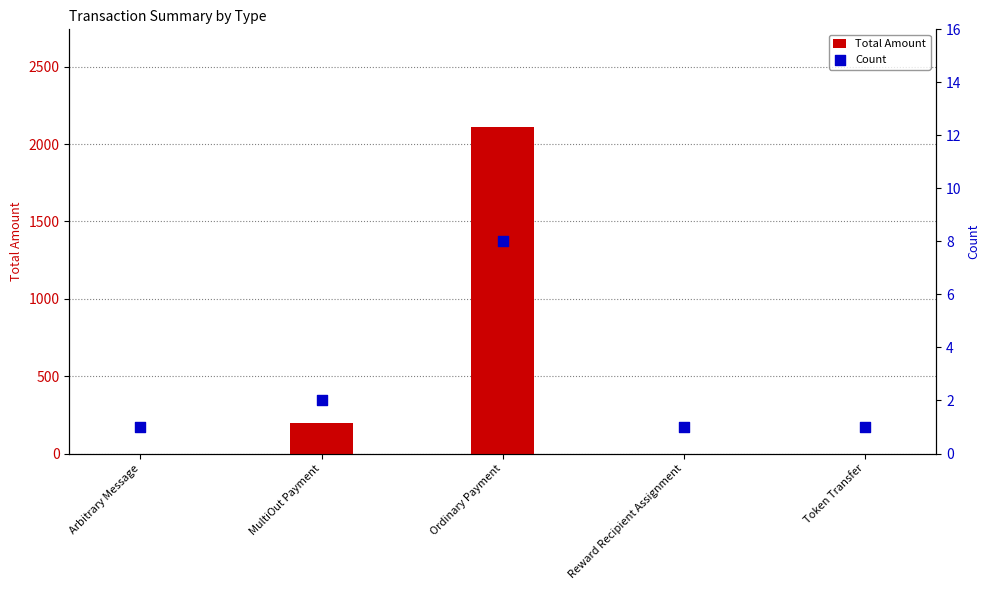

What is the total value across all series at MultiOut Payment?

202.1